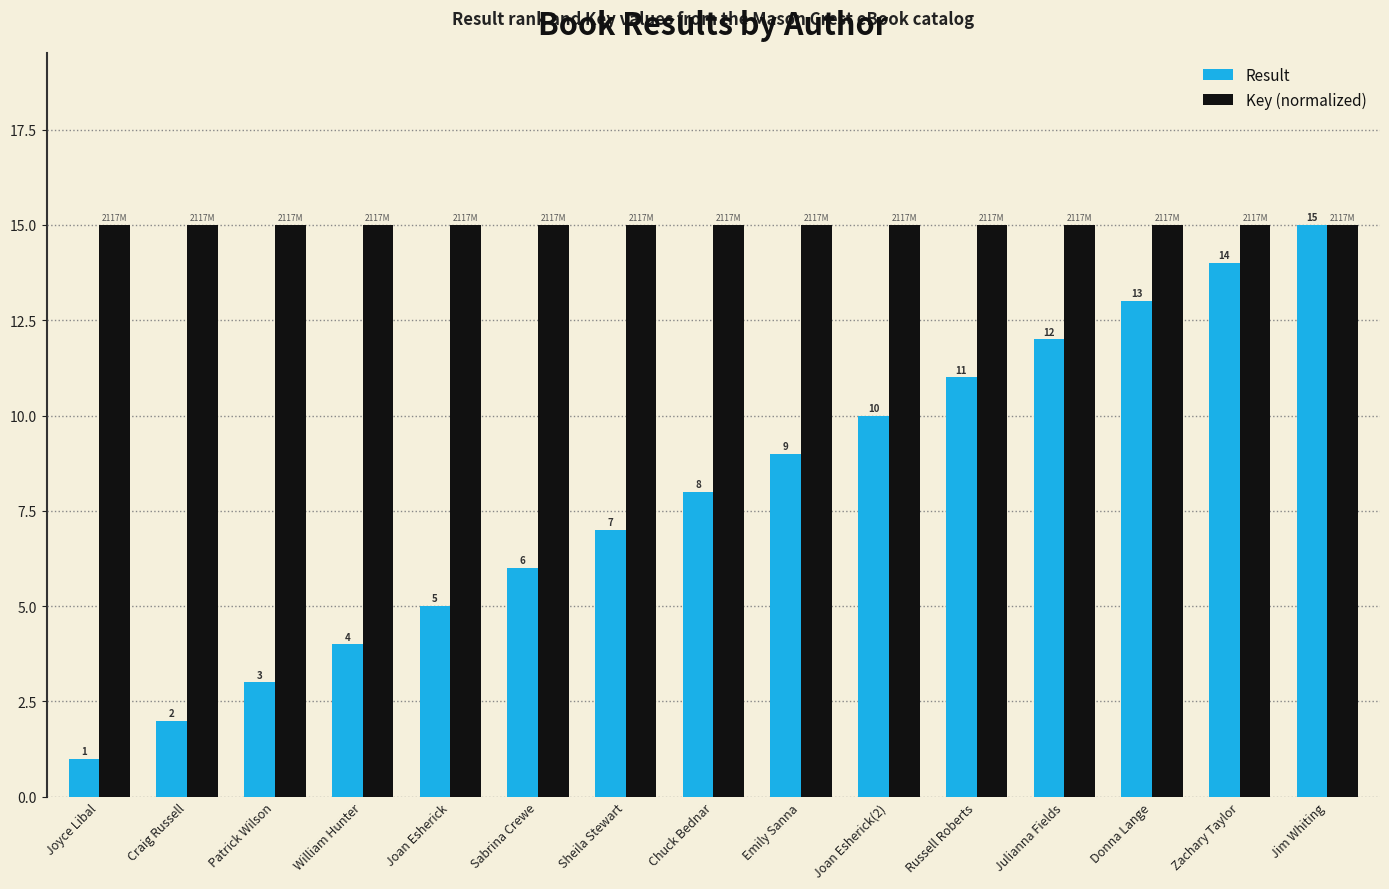

Read the Key (normalized) value at Donna Lange.

15.0